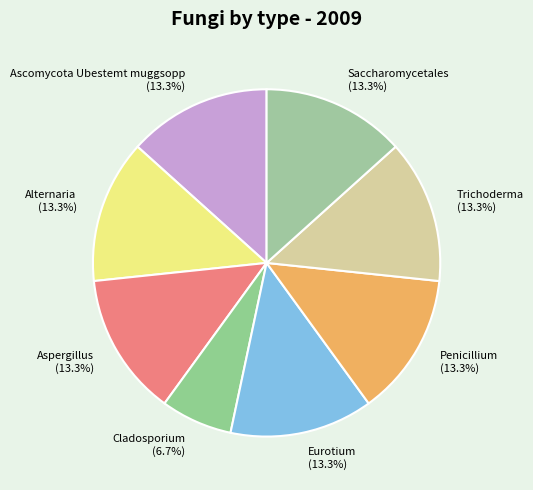

To the nearest percent, what portion does Eurotium represent?

13%